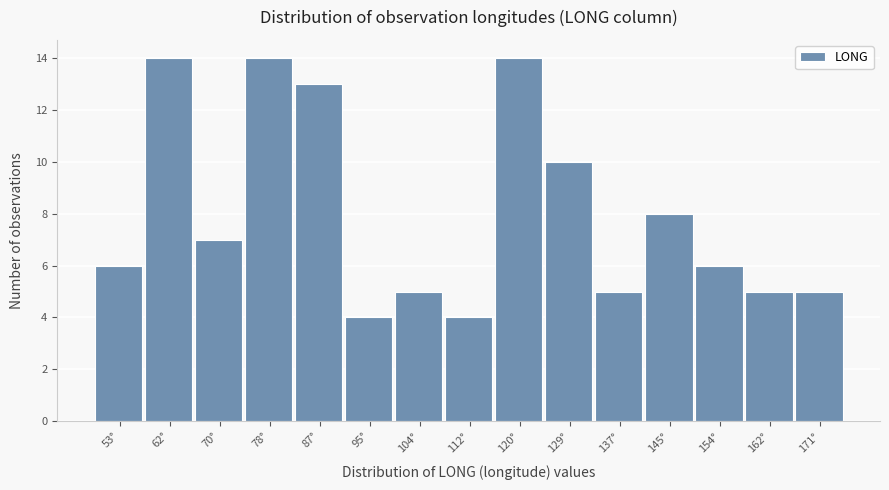

Reading left to right, extract all data points from this chart.

53°=6	62°=14	70°=7	78°=14	87°=13	95°=4	104°=5	112°=4	120°=14	129°=10	137°=5	145°=8	154°=6	162°=5	171°=5